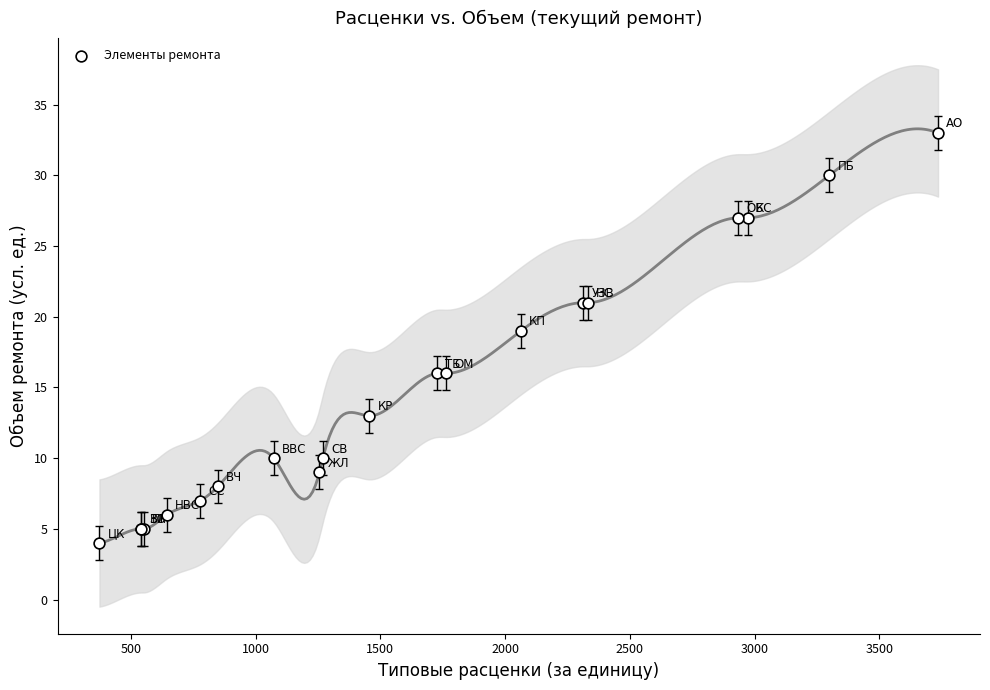

What Y value in the scatter plot is closest to 18?

19